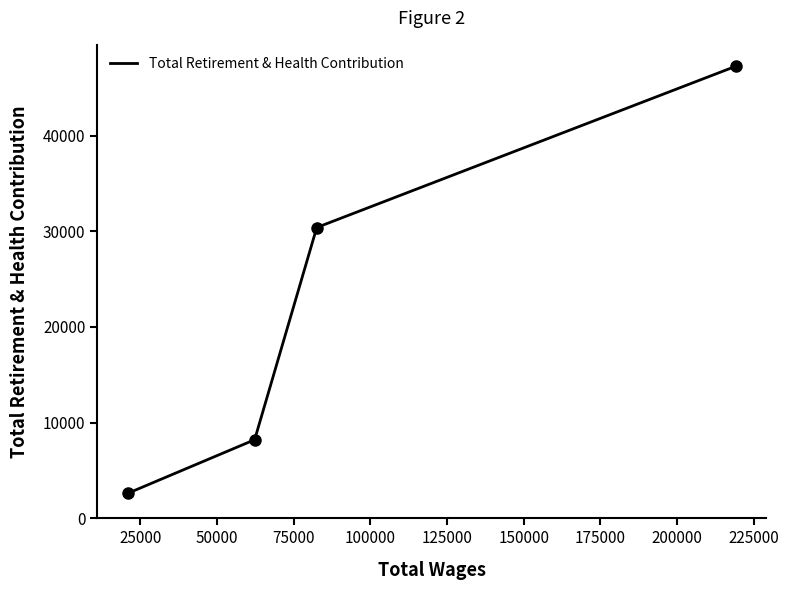

How many series are shown in this chart?

1